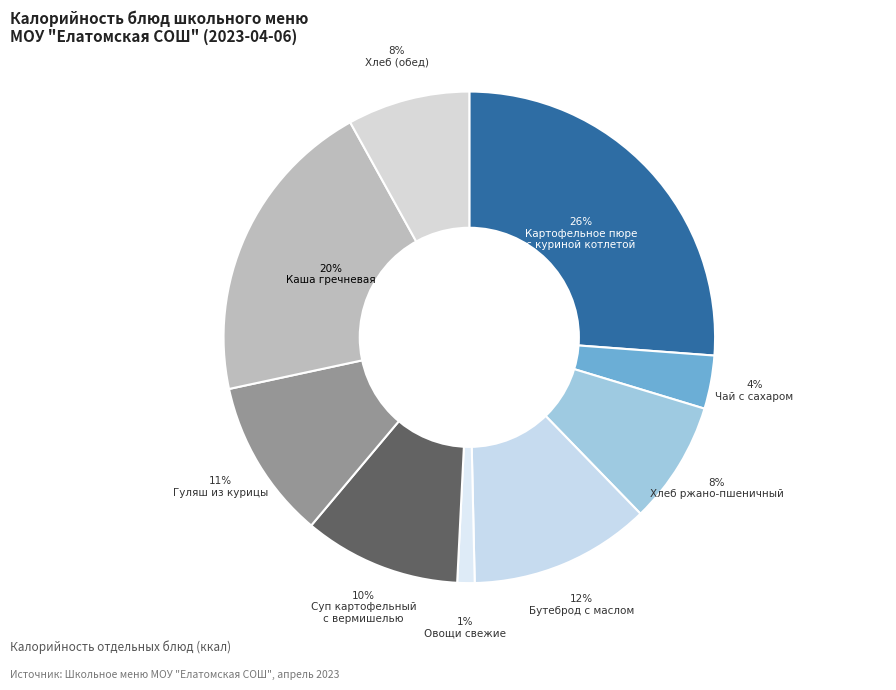

How many segments does this pie chart have?

9